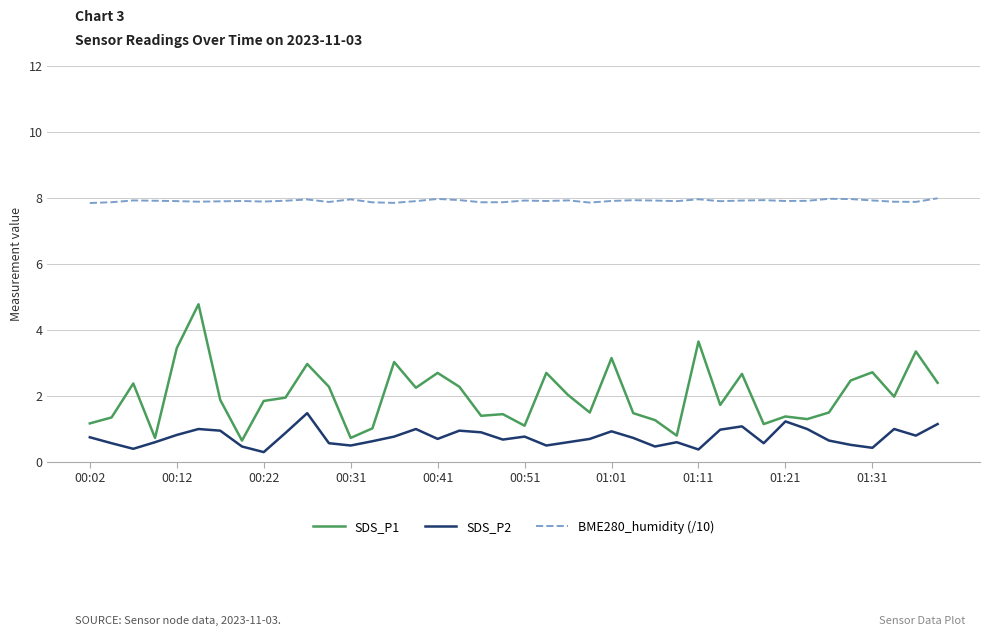

What is the difference between the maximum and minimum values in the SDS_P2 series?

1.2